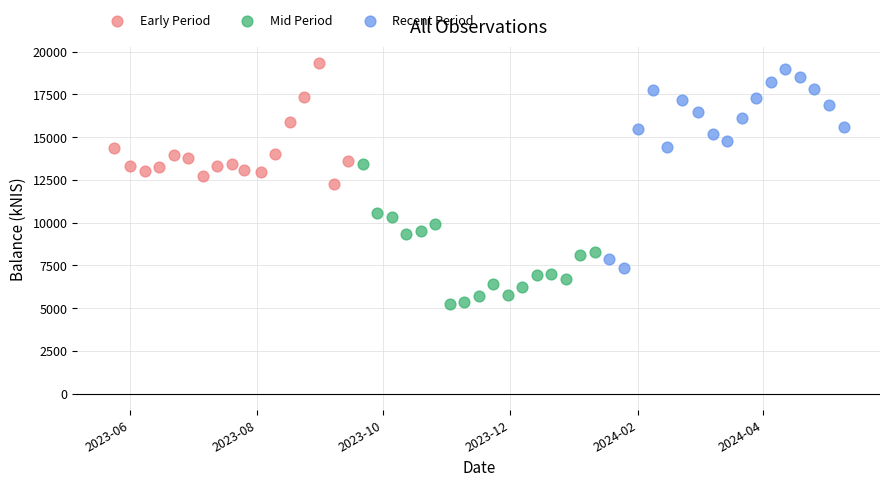

Which series contains the lowest Y value?

Mid Period